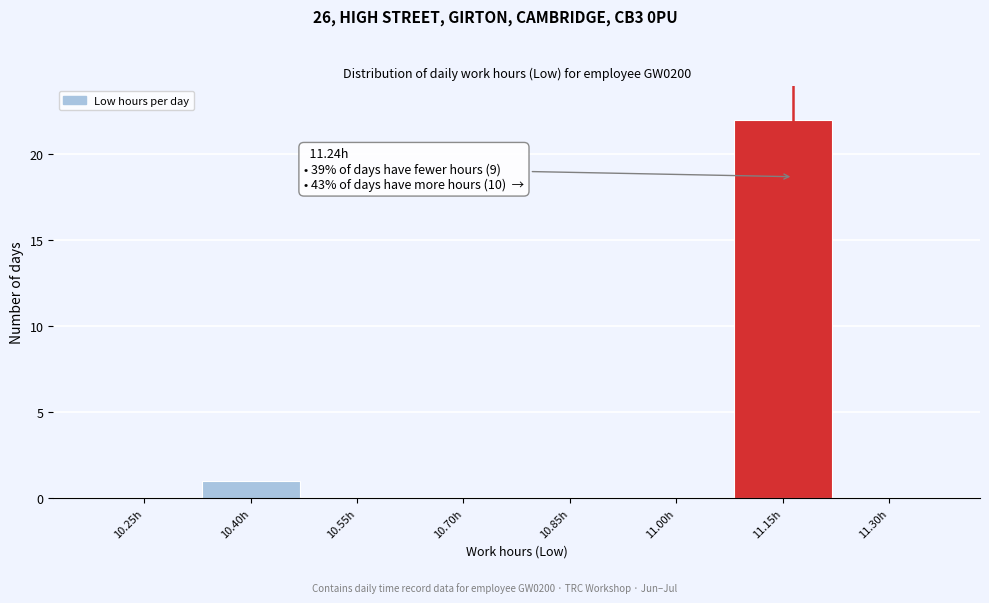

Reading left to right, transcribe all the data shown in this chart.

10.25h=0	10.40h=1	10.55h=0	10.70h=0	10.85h=0	11.00h=0	11.15h=22	11.30h=0